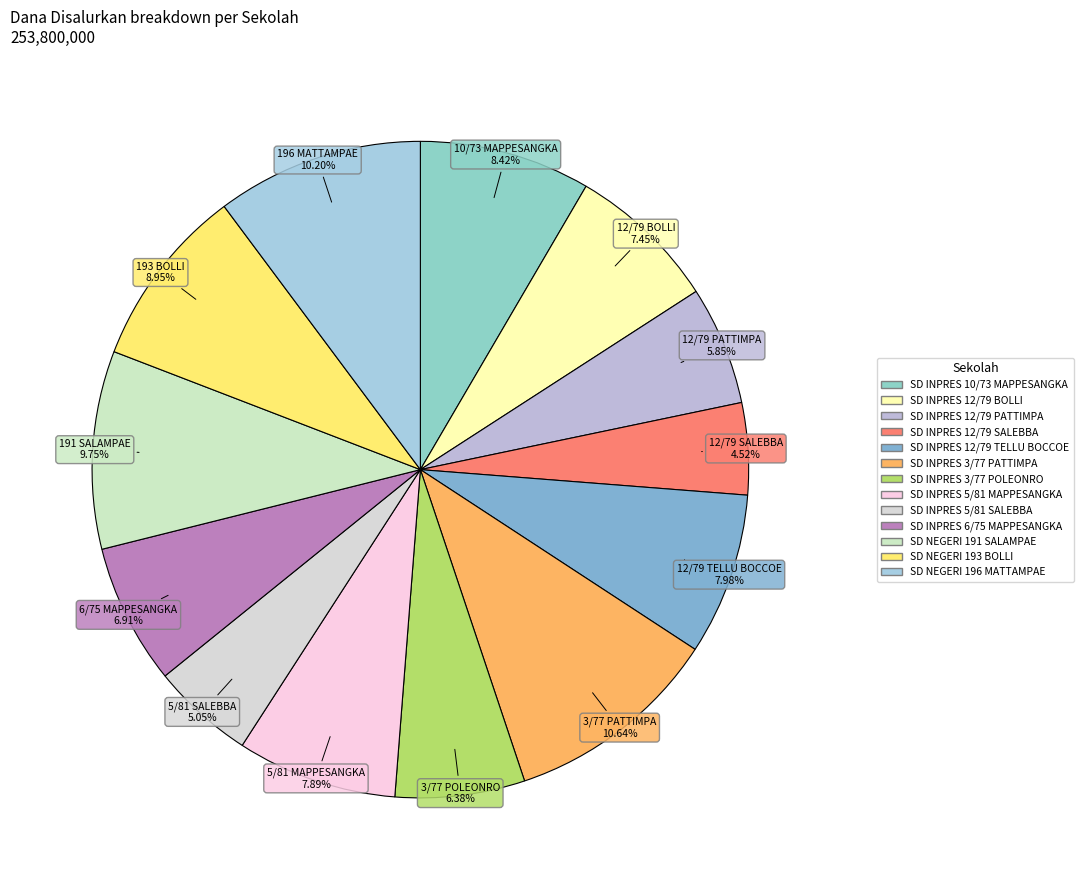

To the nearest percent, what percentage of the pie is SD INPRES 12/79 SALEBBA?

5%